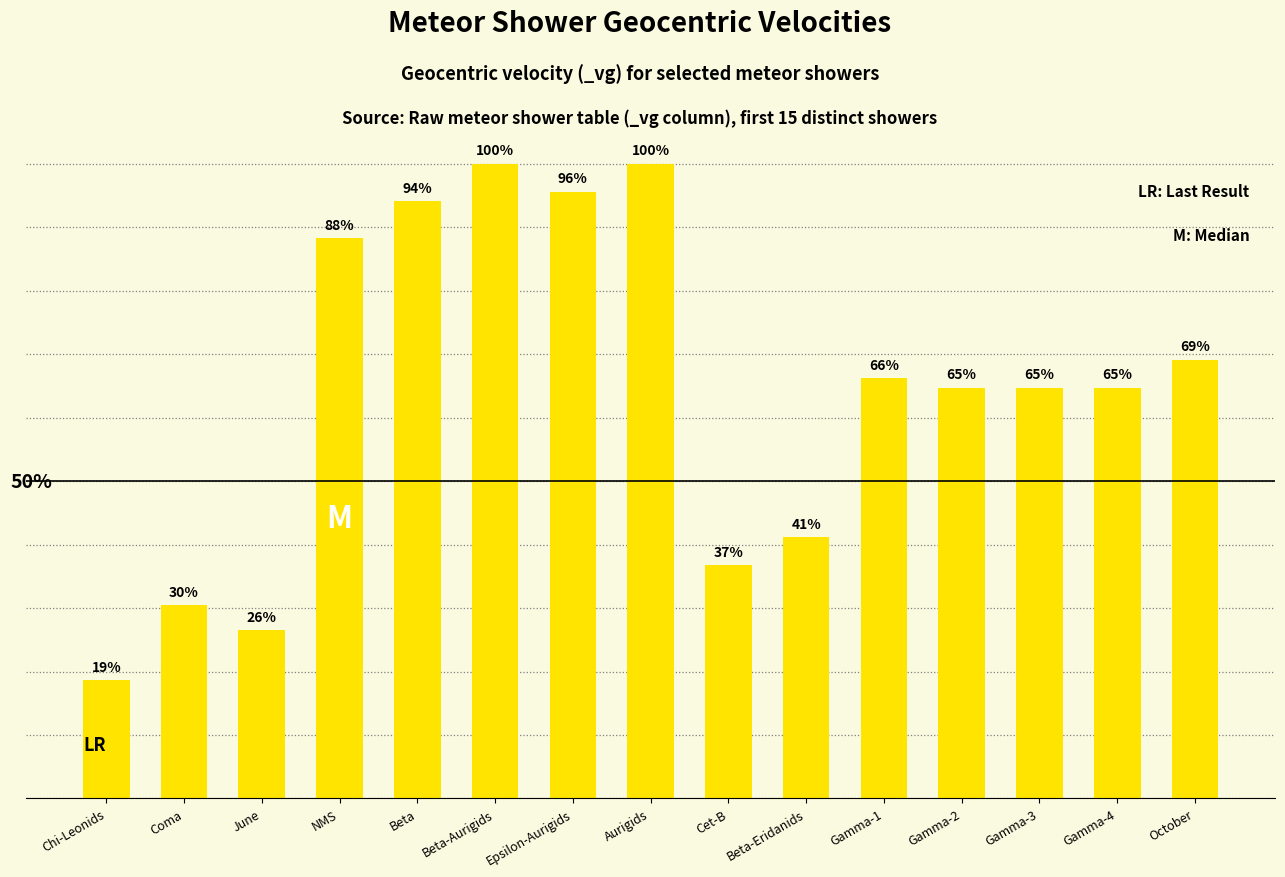

Are the bars horizontal?

No